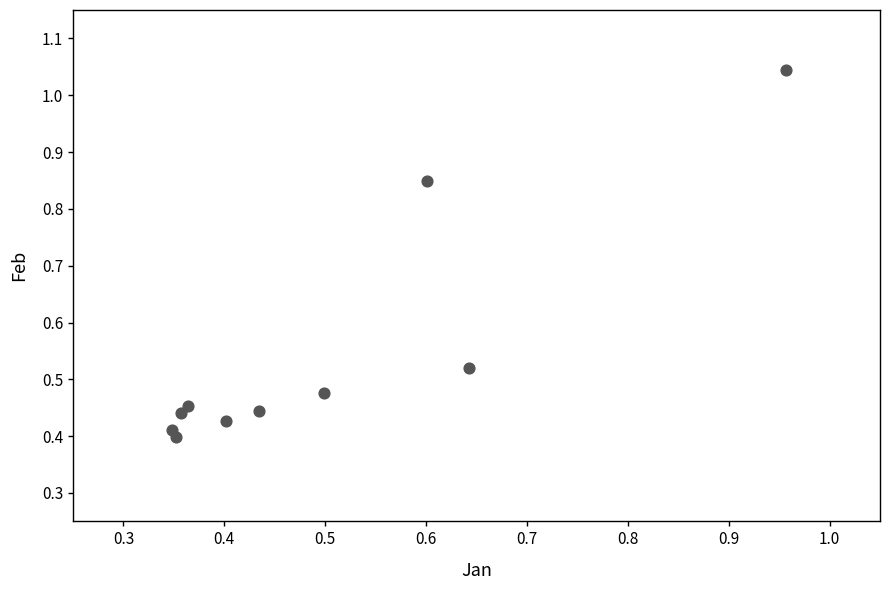

What is the range of Y values (max minus min)?

0.6